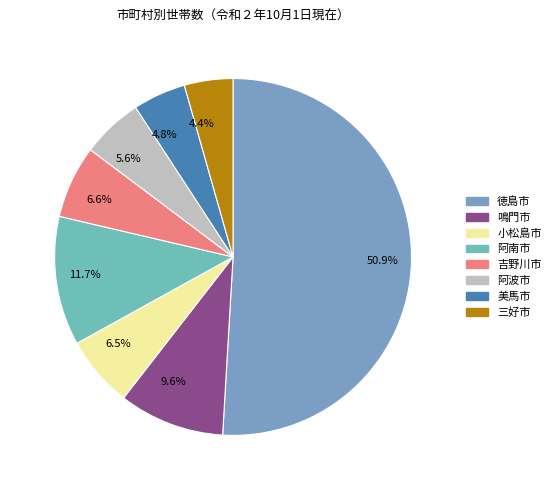

What portion of the pie excludes 鳴門市?

90.4%